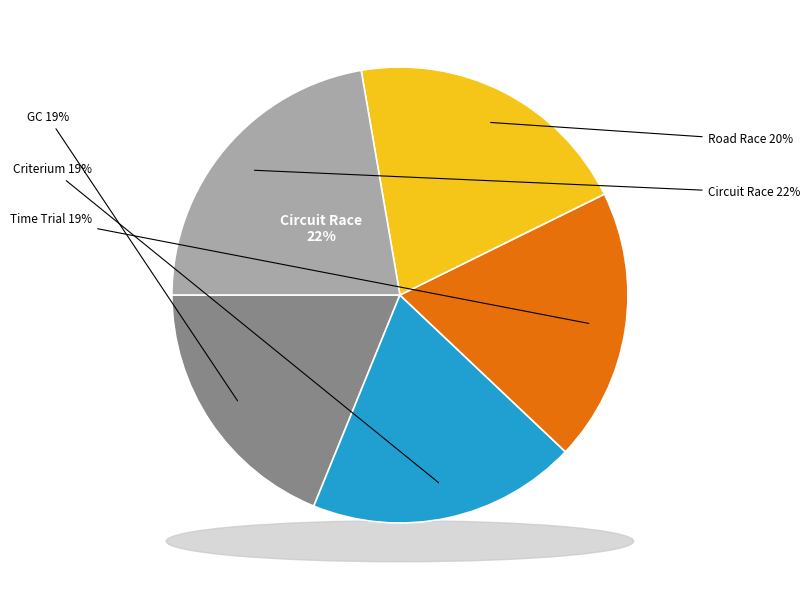

Count the number of slices in the pie.

5